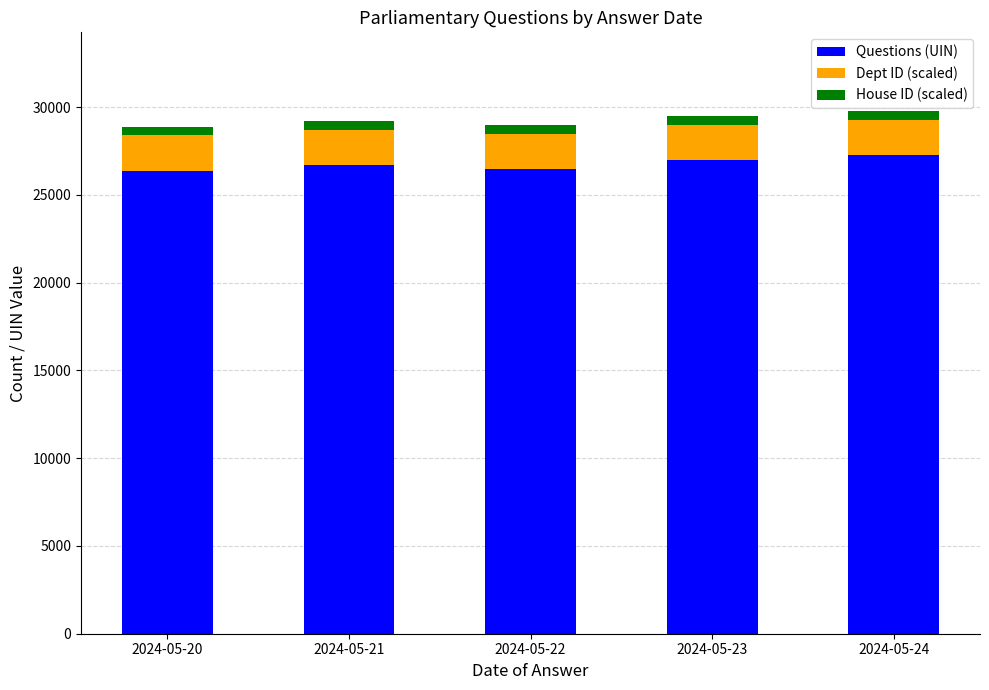

Are the bars grouped side by side (vs. stacked)?

No